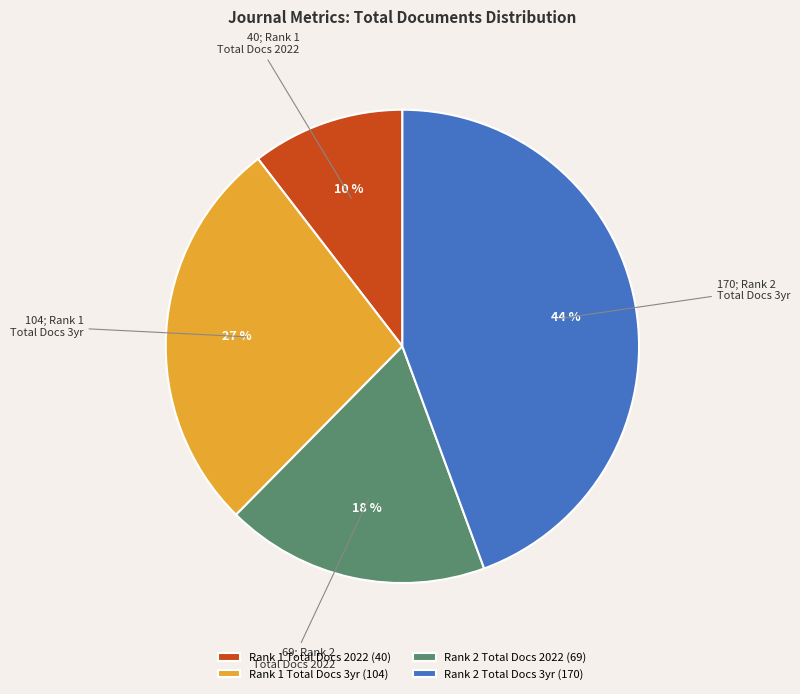

What percentage is the Rank 2 Total Docs 3yr (170) slice, to the nearest percent?

44%